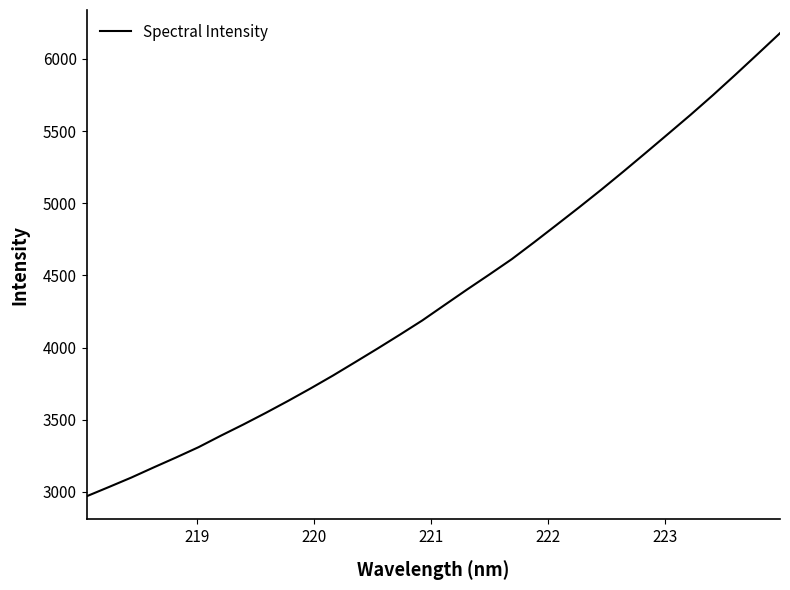

What is the difference between the maximum and minimum values?

3208.7